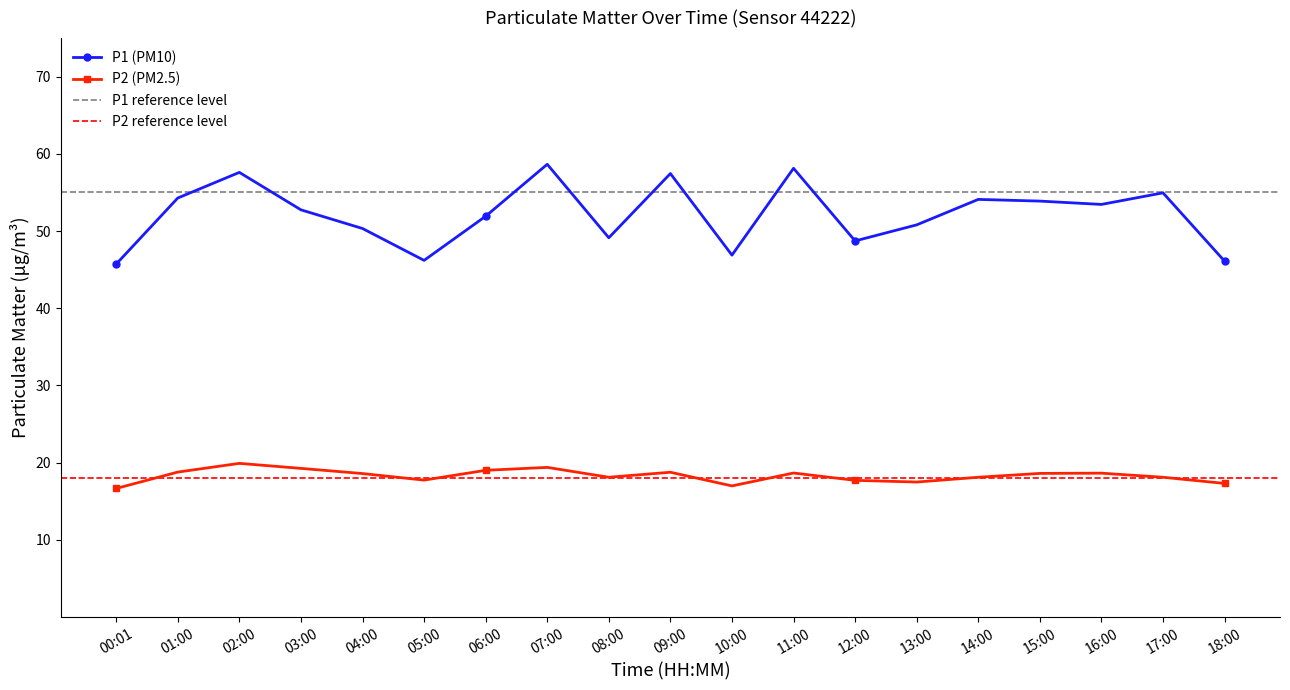

Which series changed the most between 02:00 and 04:00?

P1